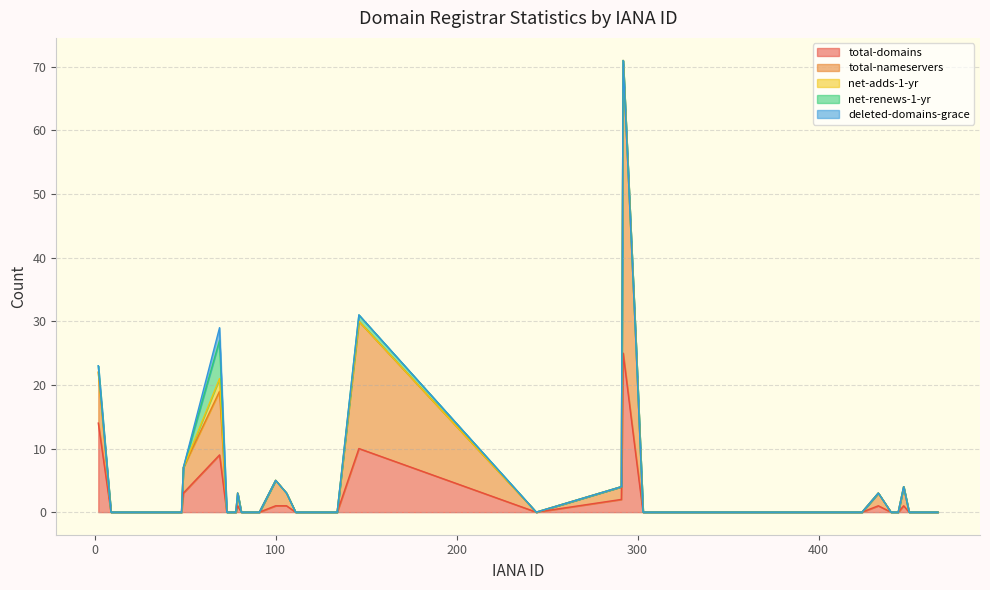

Rank the series by their maximum value, from highest to lowest.

total-nameservers, total-domains, net-renews-1-yr, net-adds-1-yr, deleted-domains-grace